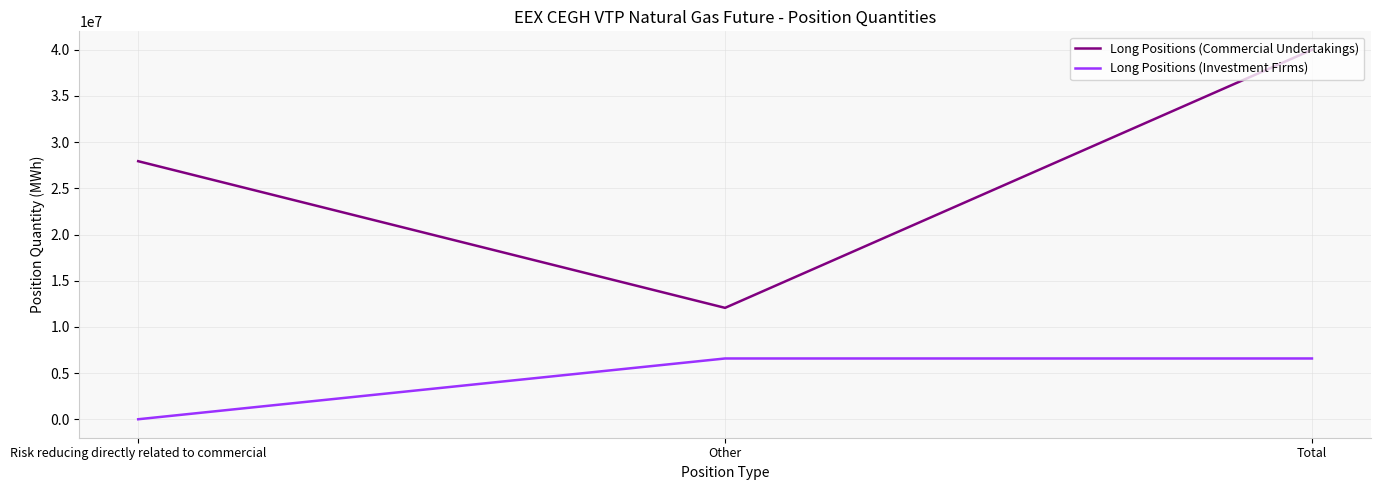

How many series are shown in this chart?

2